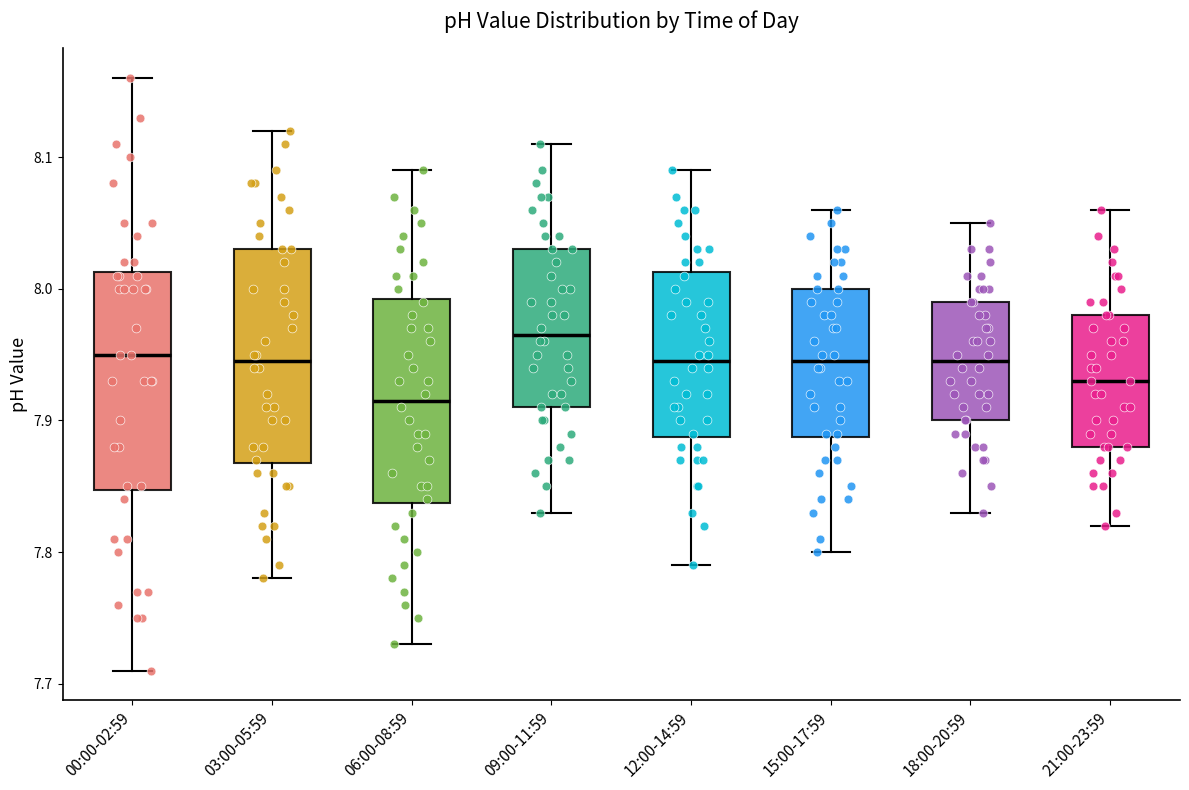

Which box's median line is the lowest?

06:00-08:59